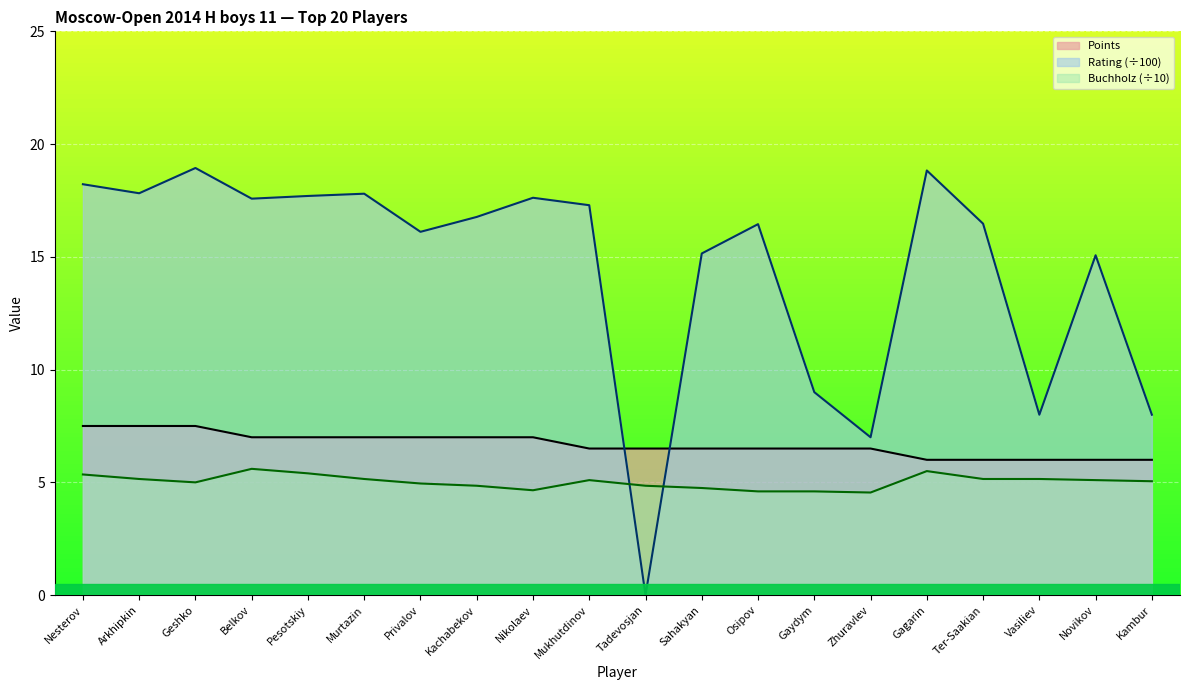

What is the difference between the maximum and second lowest values in the Rating series?

11.9